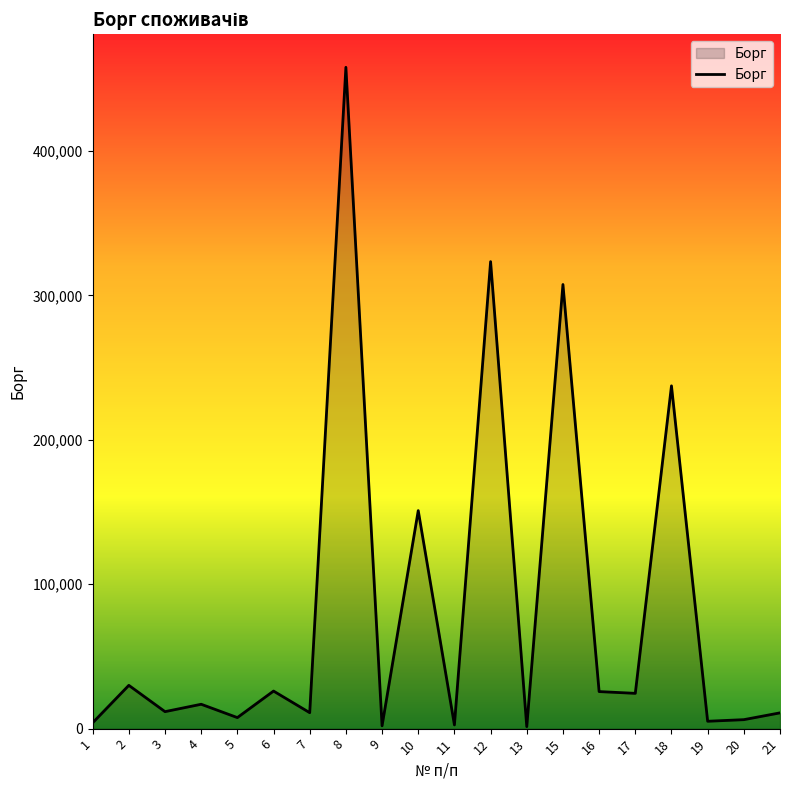

What is the maximum value shown in the chart?

457853.1